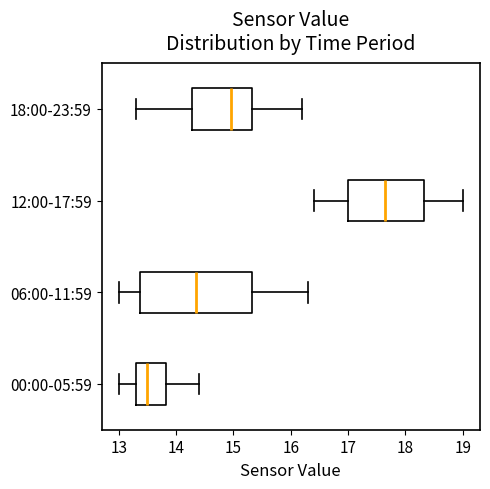

Which box has the furthest to the left median line?

00:00-05:59